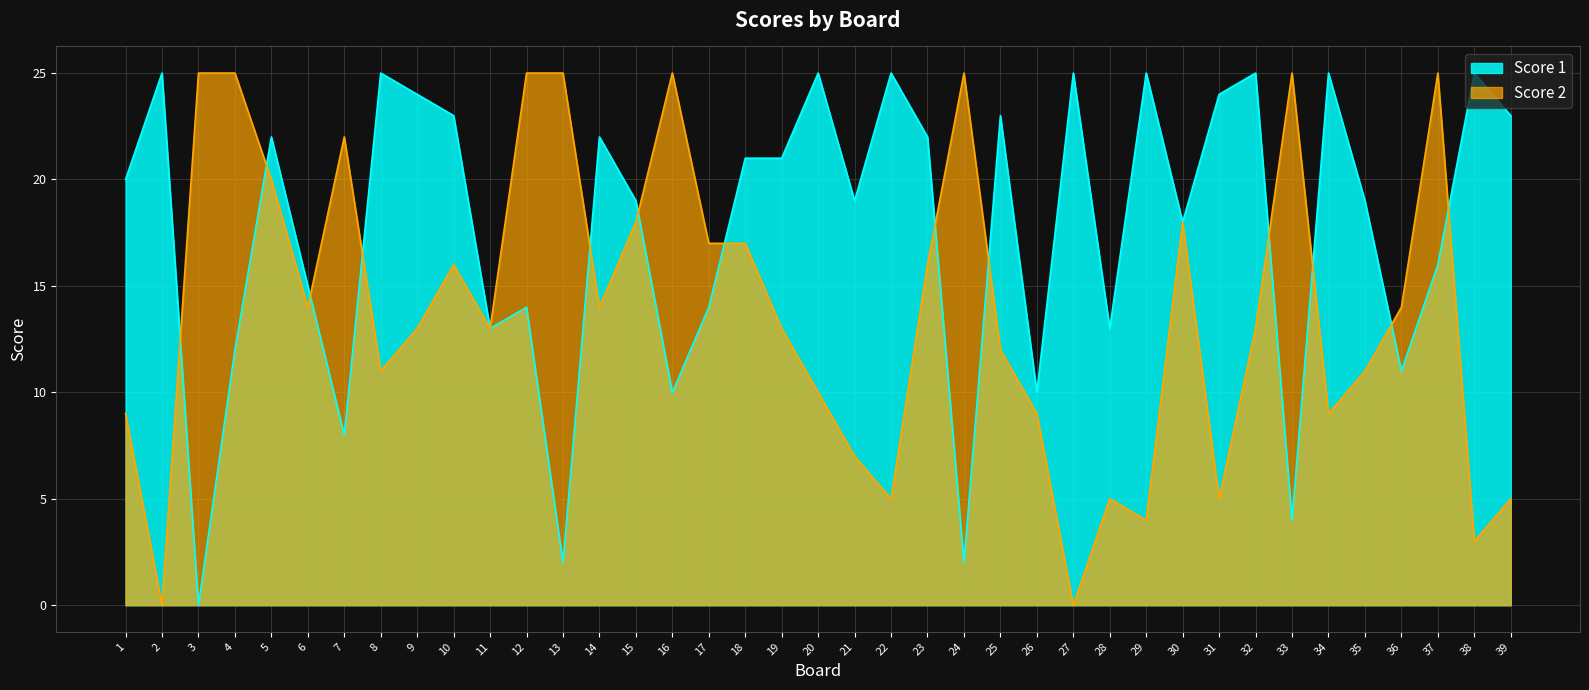

How many times do Score 2 and Score 1 cross each other?

13